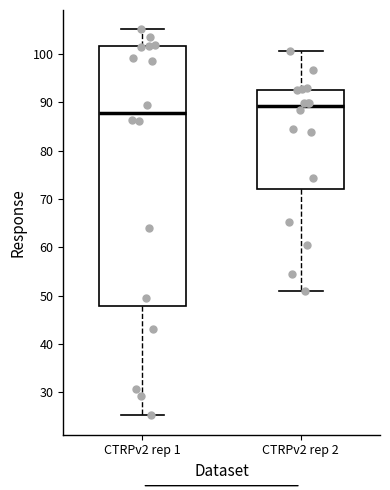

Reading left to right, transcribe this box plot: for each box, give where its median line is, the range the box spans, and where its two whiskers end, as read against the y-axis. The values are not printed on the chart, so give them approximately, as read against the axis.

CTRPv2 rep 1: median 88, box 48 to 102, whiskers 25 to 105
CTRPv2 rep 2: median 89, box 72 to 93, whiskers 51 to 101